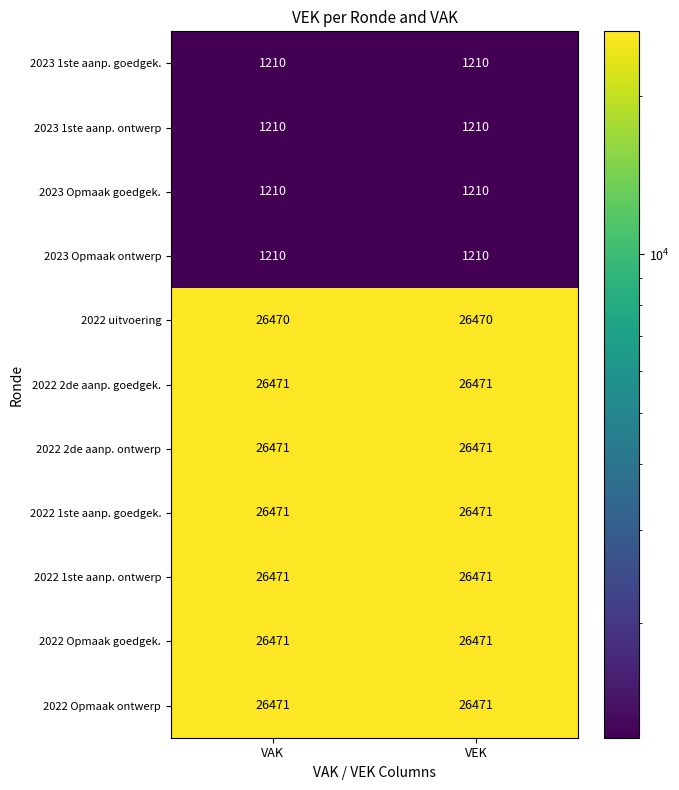

The 2022 Opmaak ontwerp series shows 26471 at VAK. True or false?

True